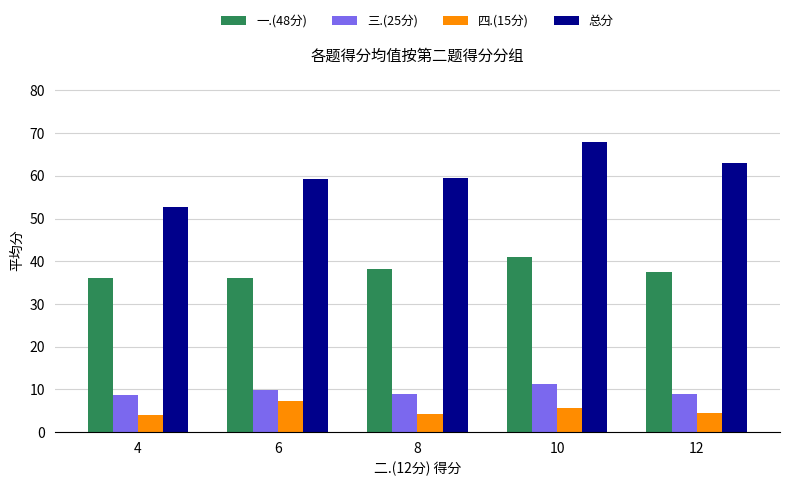

What is the average value of the 一.(48分) series?

37.8